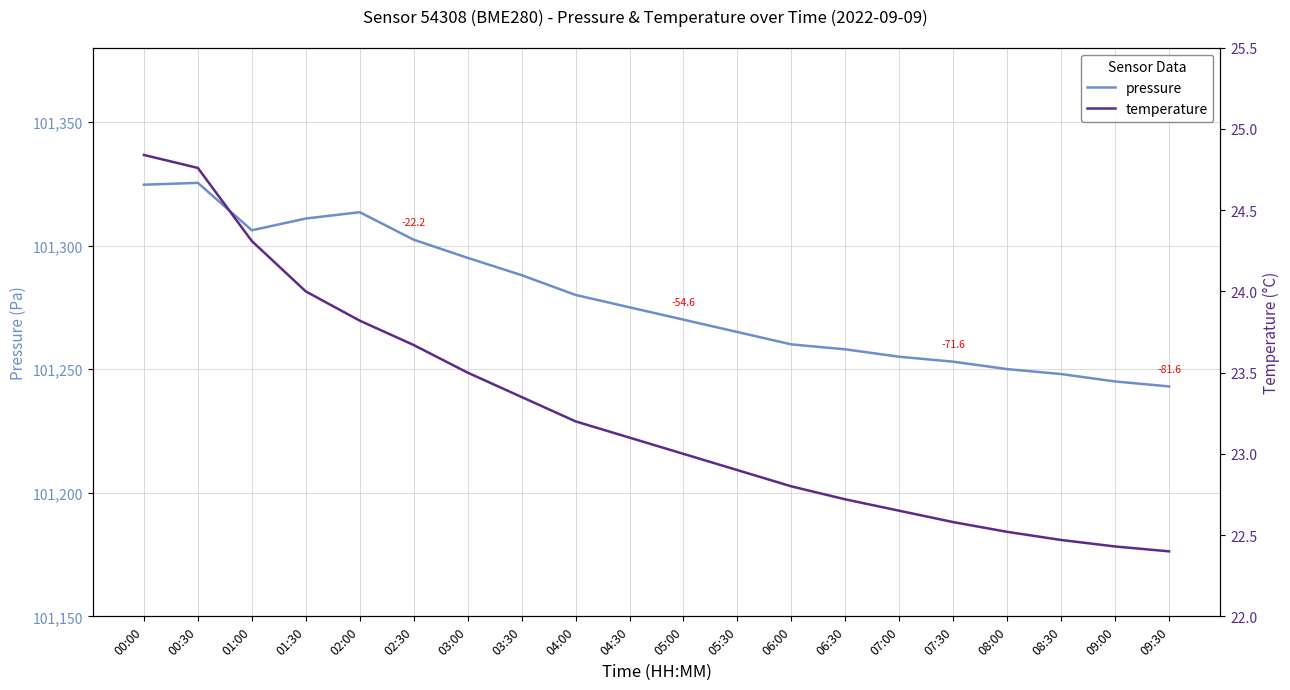

Which series changed the most between 02:00 and 08:30?

pressure